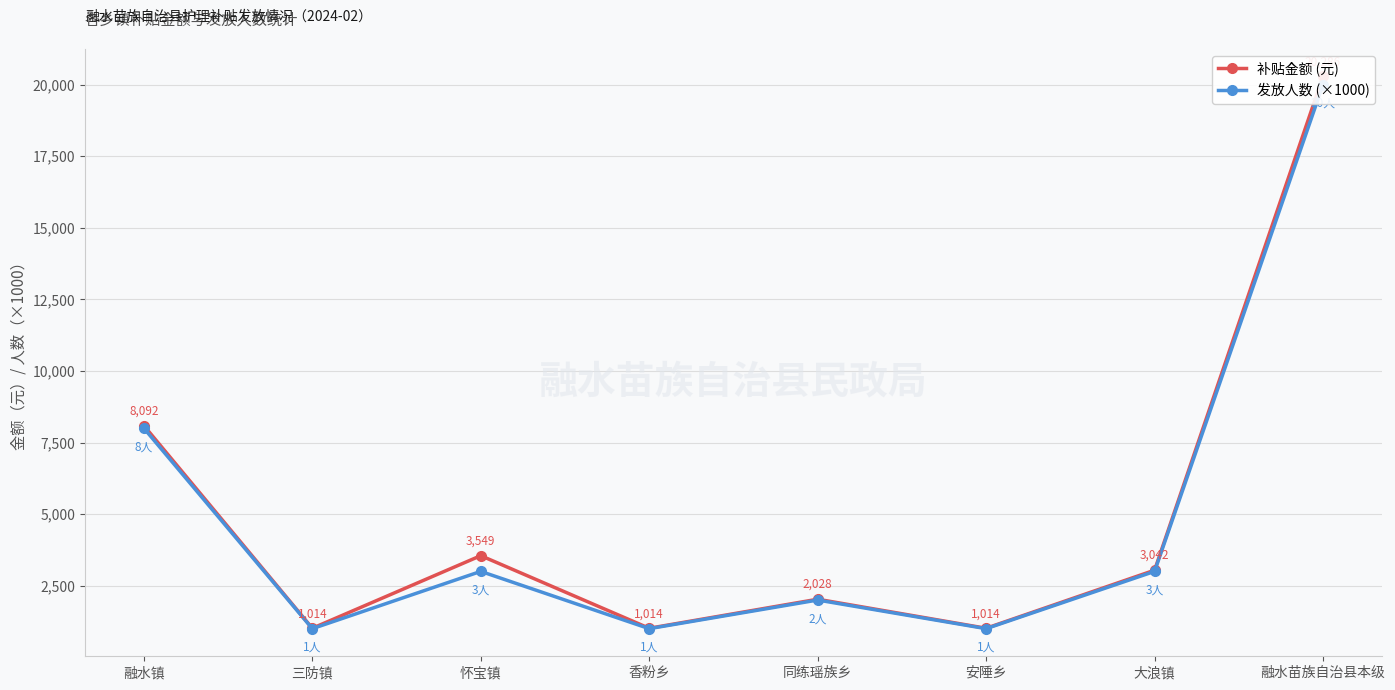

What is the sum of all 发放人数 (×1000) values?

39000